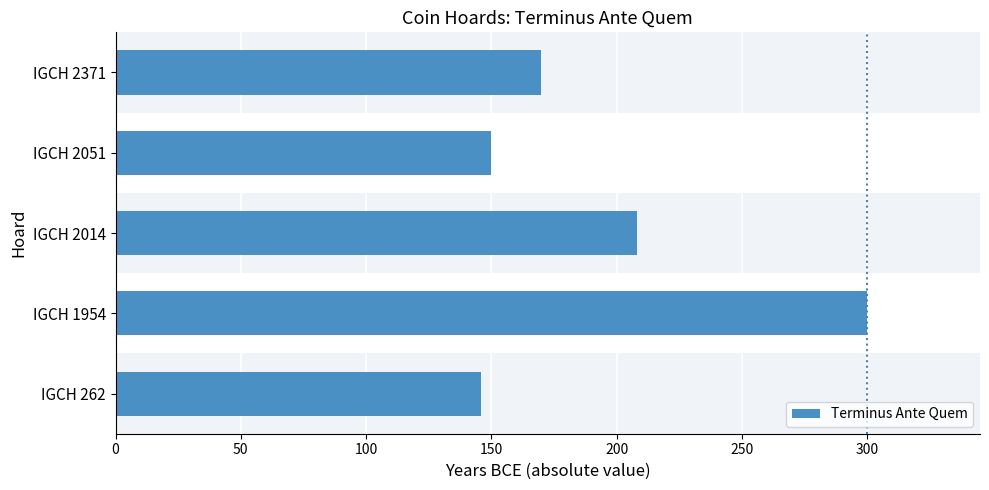

How many categories are shown in the chart?

5